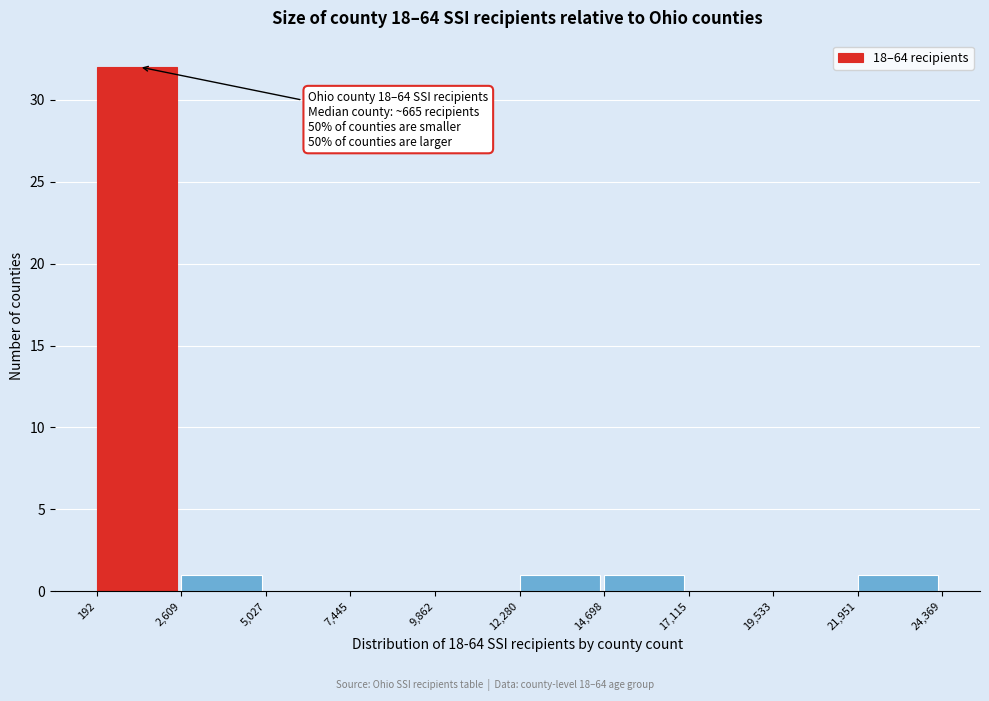

Over which range of the x-axis is the bar tallest?

192 to 2,609